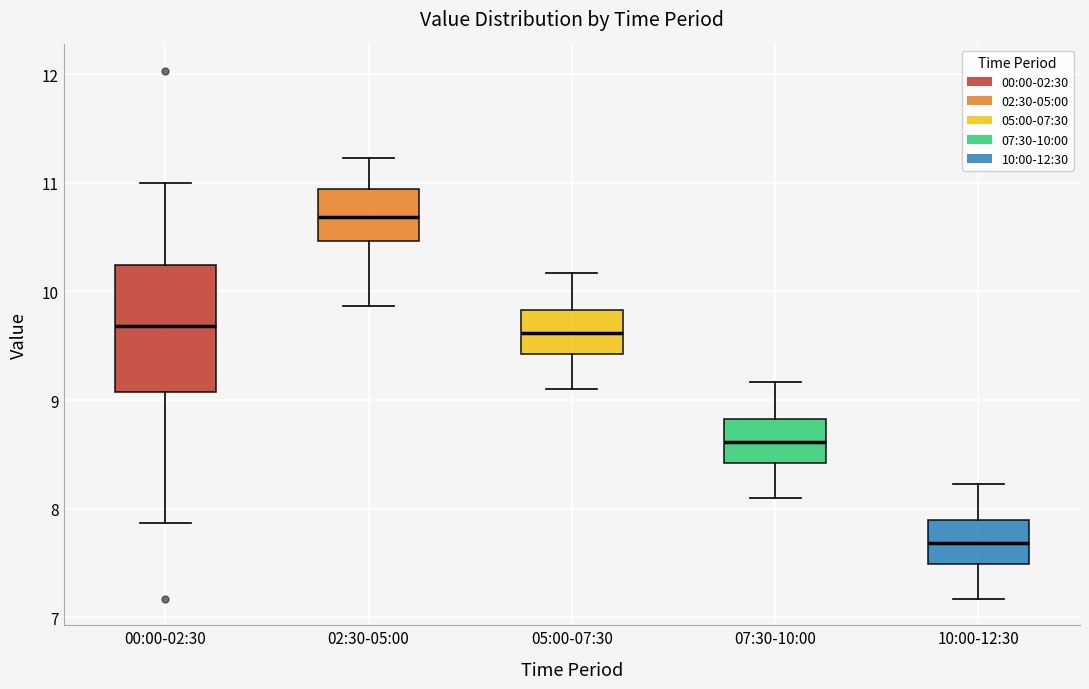

Reading left to right, read every box against the y-axis: the position of its median line, the range the box covers, and the ends of its whiskers. The values are not printed on the chart, so give them approximately, as read against the axis.

00:00-02:30: median 9.7, box 9.1 to 10.2, whiskers 7.9 to 11.0
02:30-05:00: median 10.7, box 10.5 to 10.9, whiskers 9.9 to 11.2
05:00-07:30: median 9.6, box 9.4 to 9.8, whiskers 9.1 to 10.2
07:30-10:00: median 8.6, box 8.4 to 8.8, whiskers 8.1 to 9.2
10:00-12:30: median 7.7, box 7.5 to 7.9, whiskers 7.2 to 8.2